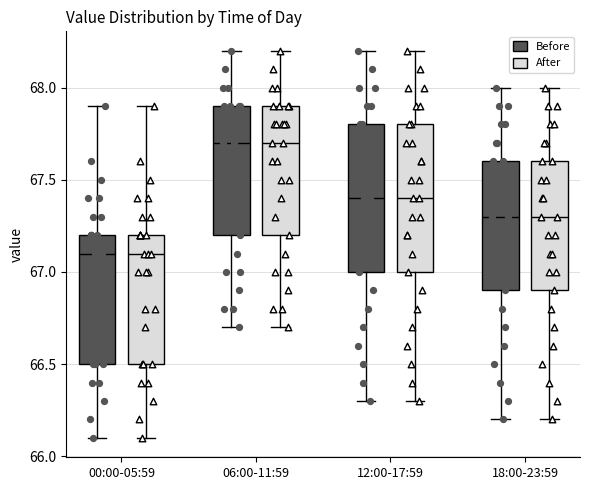

Reading left to right, transcribe this box plot: for each box, give where its median line is, the range the box spans, and where its two whiskers end, as read against the y-axis. The values are not printed on the chart, so give them approximately, as read against the axis.

00:00-05:59 (Before): median 67.1, box 66.5 to 67.2, whiskers 66.1 to 67.9
00:00-05:59 (After): median 67.1, box 66.5 to 67.2, whiskers 66.1 to 67.9
06:00-11:59 (Before): median 67.7, box 67.2 to 67.9, whiskers 66.7 to 68.2
06:00-11:59 (After): median 67.7, box 67.2 to 67.9, whiskers 66.7 to 68.2
12:00-17:59 (Before): median 67.4, box 67.0 to 67.8, whiskers 66.3 to 68.2
12:00-17:59 (After): median 67.4, box 67.0 to 67.8, whiskers 66.3 to 68.2
18:00-23:59 (Before): median 67.3, box 66.9 to 67.6, whiskers 66.2 to 68.0
18:00-23:59 (After): median 67.3, box 66.9 to 67.6, whiskers 66.2 to 68.0